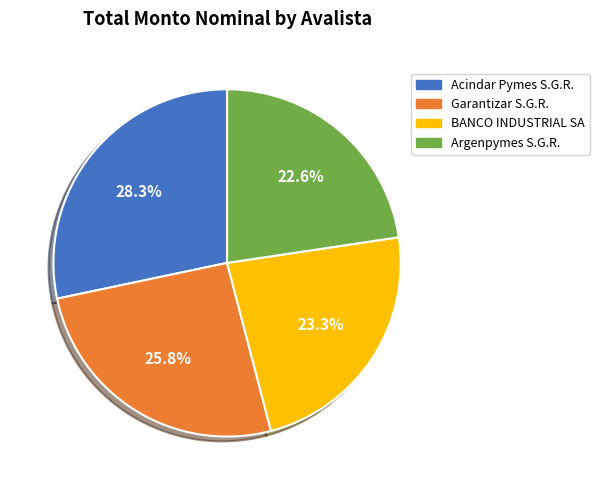

Is there a majority slice in this chart?

No